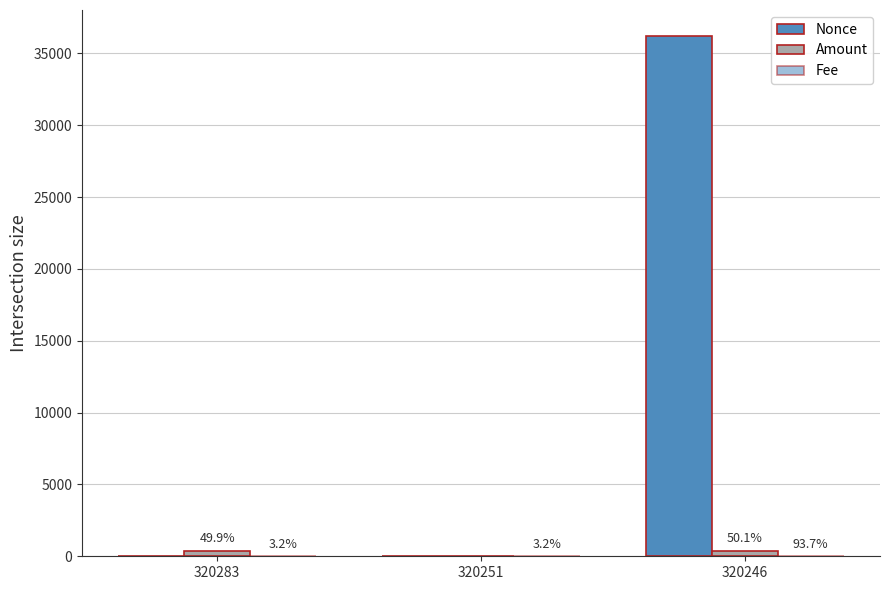

Are the bars grouped side by side (vs. stacked)?

Yes